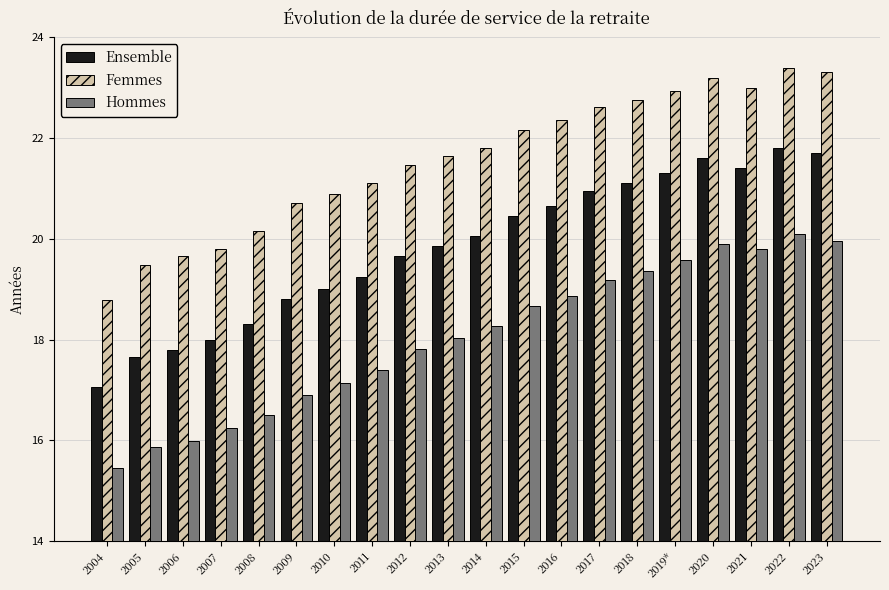

Which series changed the most between 2018 and 2022?

Hommes